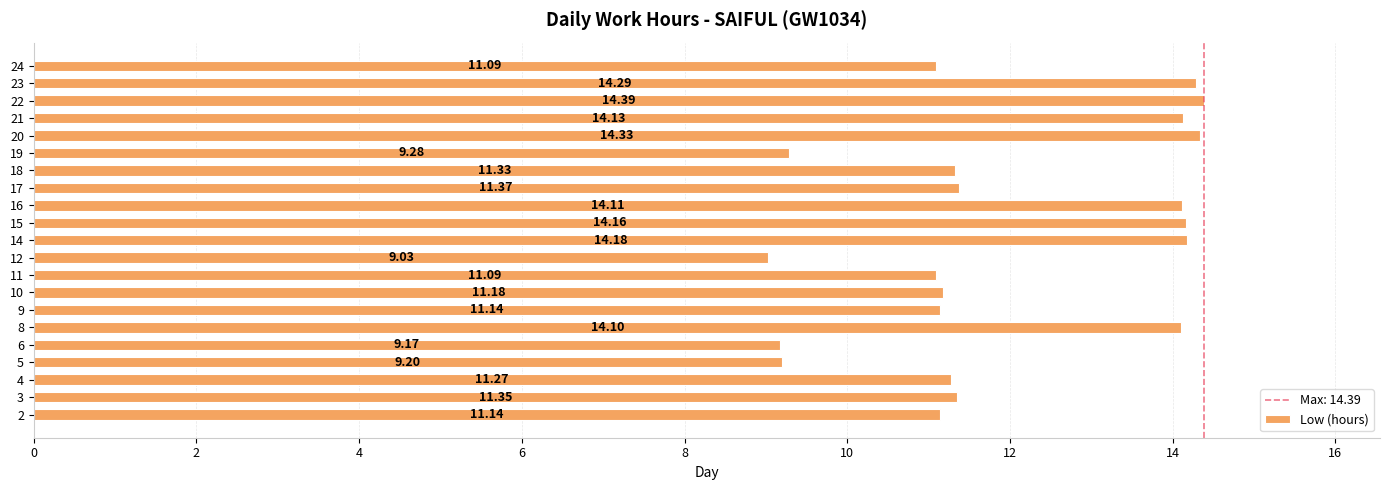

True or false: the data shows 22.4 at 16.

False